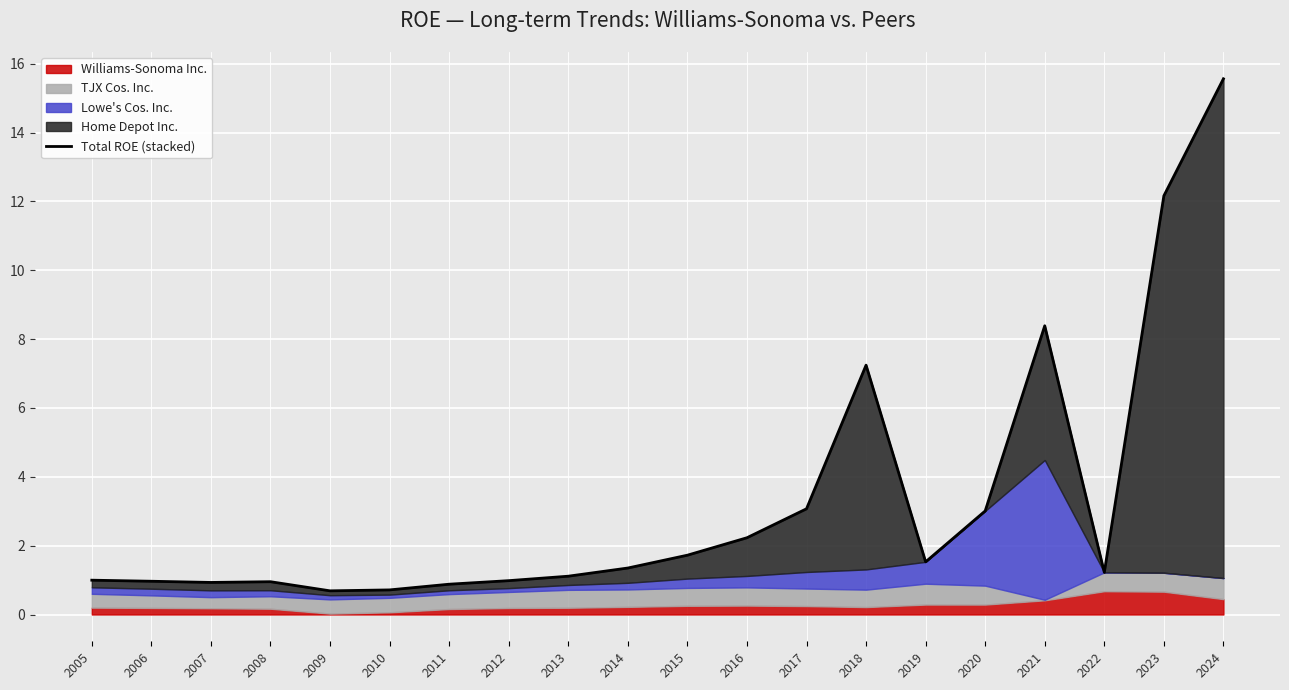

What is the change in value from 2021 to 2024?

+7.2